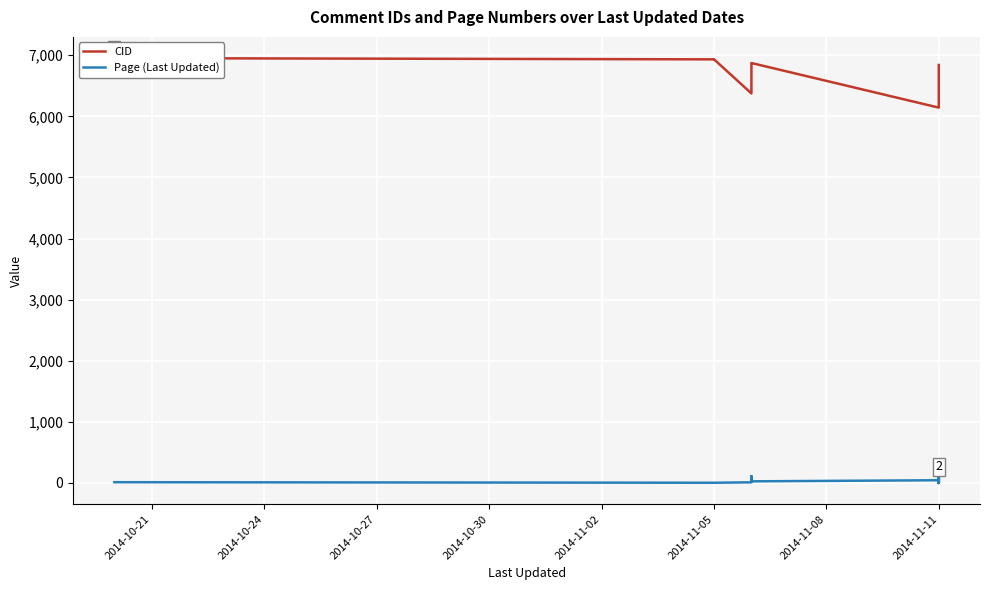

How many distinct data groups are displayed?

2